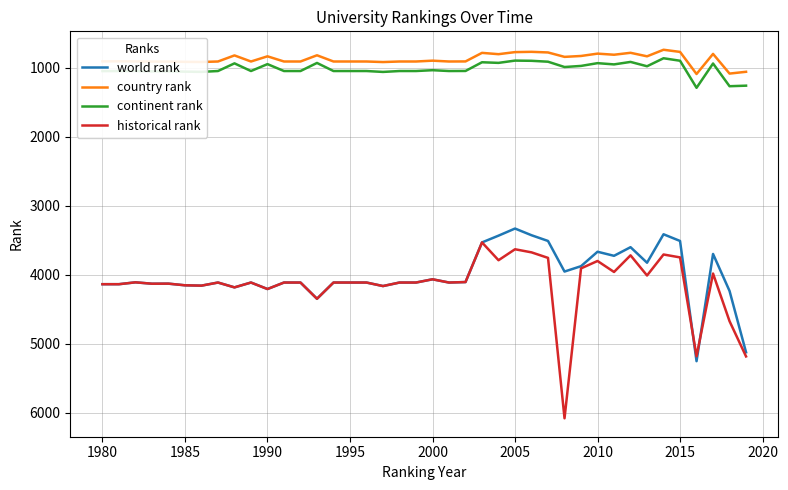

What is the smallest value displayed?

742